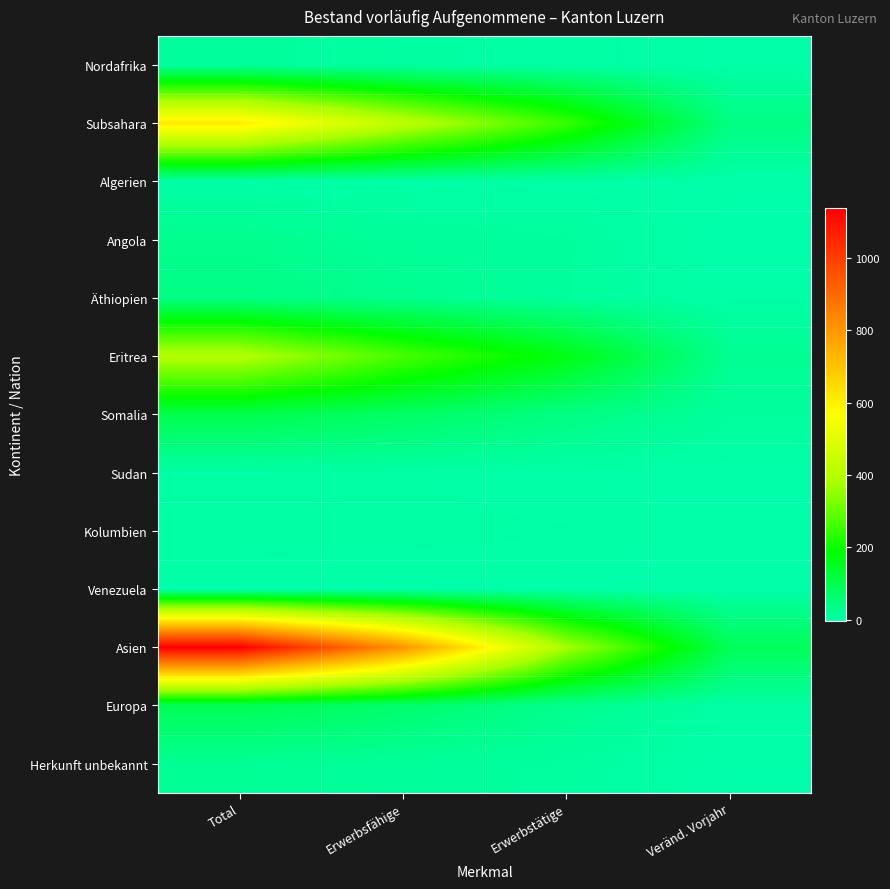

Reading left to right, extract all data points from this chart.

Nordafrika: Total=14	Erwerbsfähige=10	Erwerbstätige=5	Veränd. Vorjahr=1
Subsahara: Total=613	Erwerbsfähige=419	Erwerbstätige=249	Veränd. Vorjahr=42
Algerien: Total=3	Erwerbsfähige=3	Erwerbstätige=2	Veränd. Vorjahr=0
Angola: Total=30	Erwerbsfähige=17	Erwerbstätige=13	Veränd. Vorjahr=-3
Äthiopien: Total=41	Erwerbsfähige=29	Erwerbstätige=13	Veränd. Vorjahr=3
Eritrea: Total=400	Erwerbsfähige=267	Erwerbstätige=167	Veränd. Vorjahr=25
Somalia: Total=104	Erwerbsfähige=77	Erwerbstätige=43	Veränd. Vorjahr=13
Sudan: Total=4	Erwerbsfähige=4	Erwerbstätige=1	Veränd. Vorjahr=1
Kolumbien: Total=6	Erwerbsfähige=5	Erwerbstätige=4	Veränd. Vorjahr=0
Venezuela: Total=1	Erwerbsfähige=1	Erwerbstätige=0	Veränd. Vorjahr=0
Asien: Total=1139	Erwerbsfähige=808	Erwerbstätige=374	Veränd. Vorjahr=91
Europa: Total=95	Erwerbsfähige=69	Erwerbstätige=29	Veränd. Vorjahr=5
Herkunft unbekannt: Total=22	Erwerbsfähige=16	Erwerbstätige=11	Veränd. Vorjahr=-1